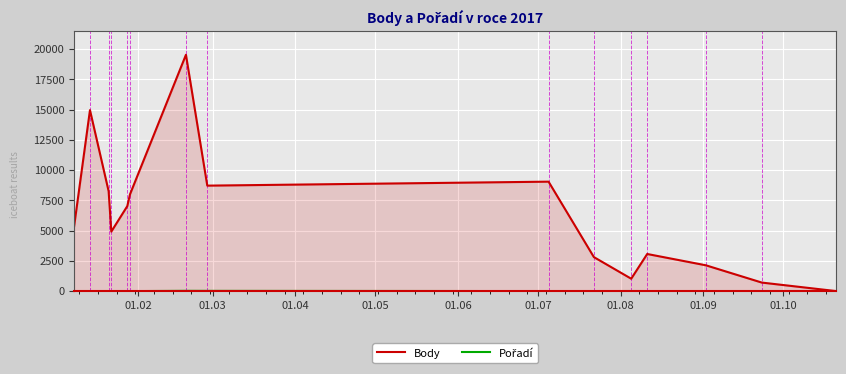

Which series has the widest spread of values?

Body